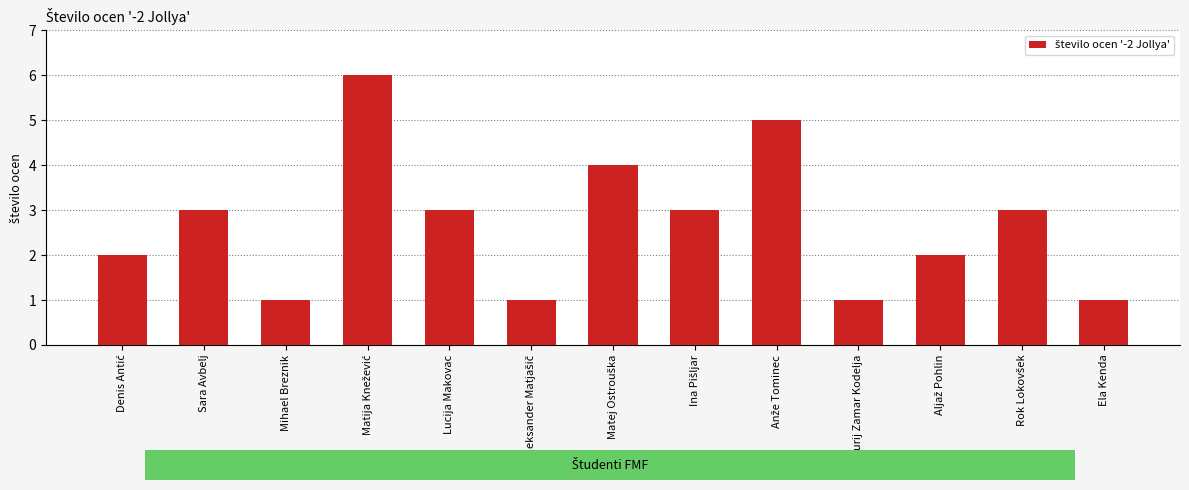

True or false: the data shows 3 at Lucija Makovac.

True